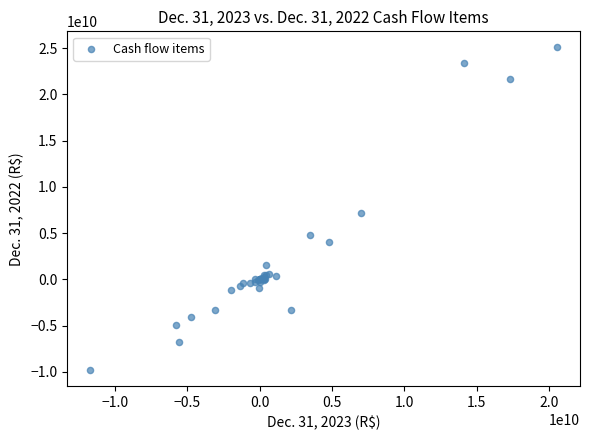

What Y value in the scatter plot is closest to 7635325500?

7206125000